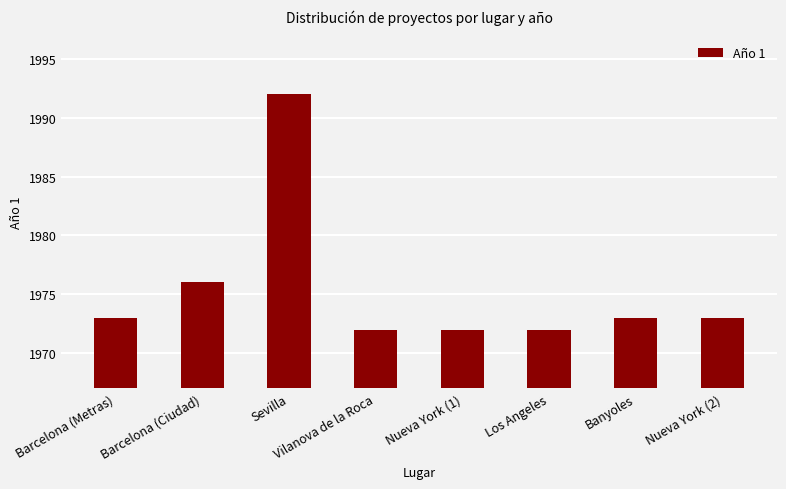

What is the difference between the values at Barcelona (Metras) and Nueva York (1)?

1